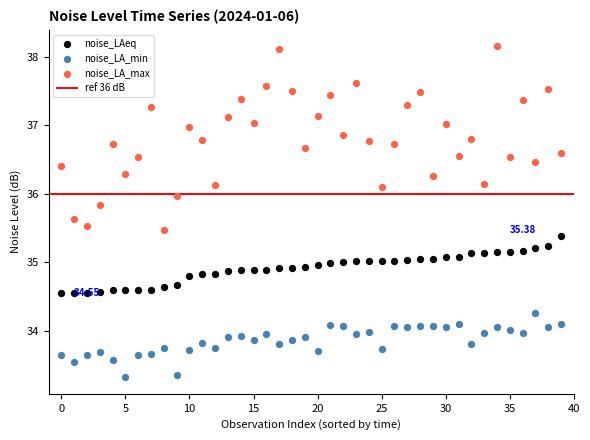

Which series reaches the minimum Y coordinate?

noise_LA_min